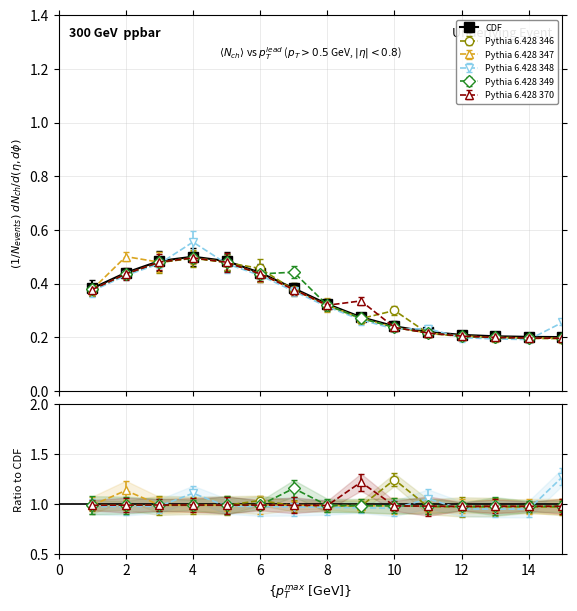

In Pythia 6.428 370, how many points are lower than both neighbors (excluding endpoints)?

3